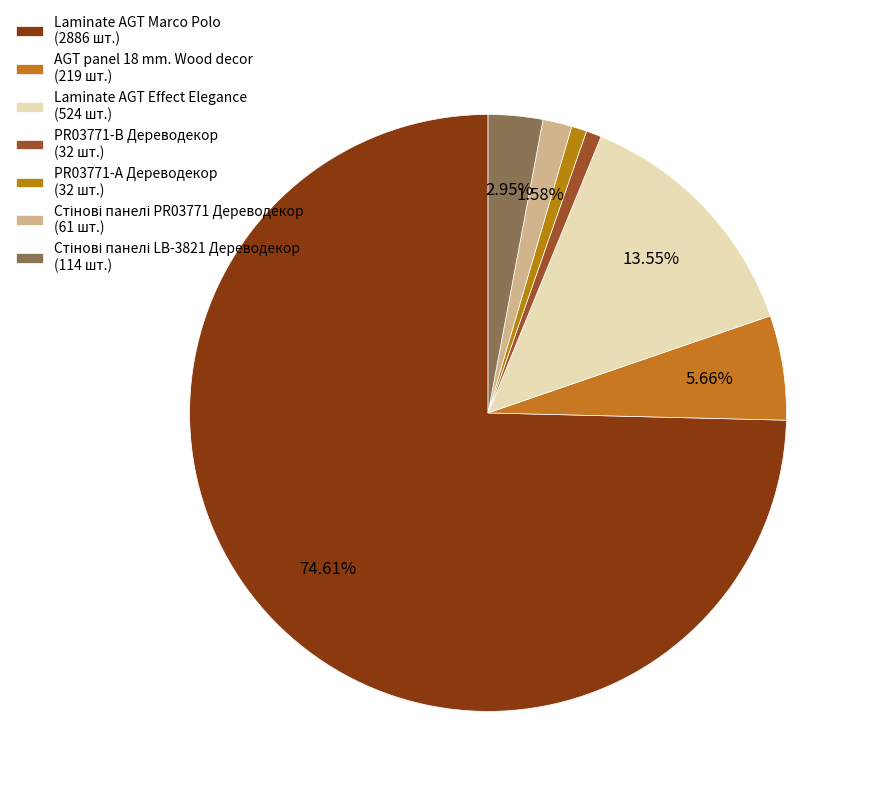

Which slice is the smallest?

PR03771-B Дереводекор